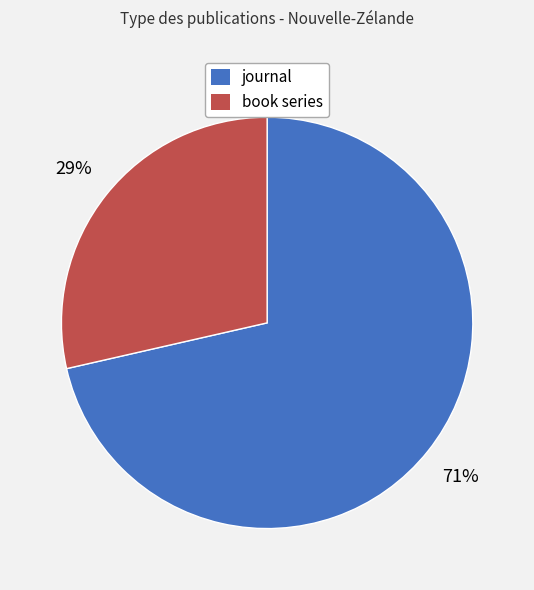

Rank the categories by value from highest to lowest.

journal, book series